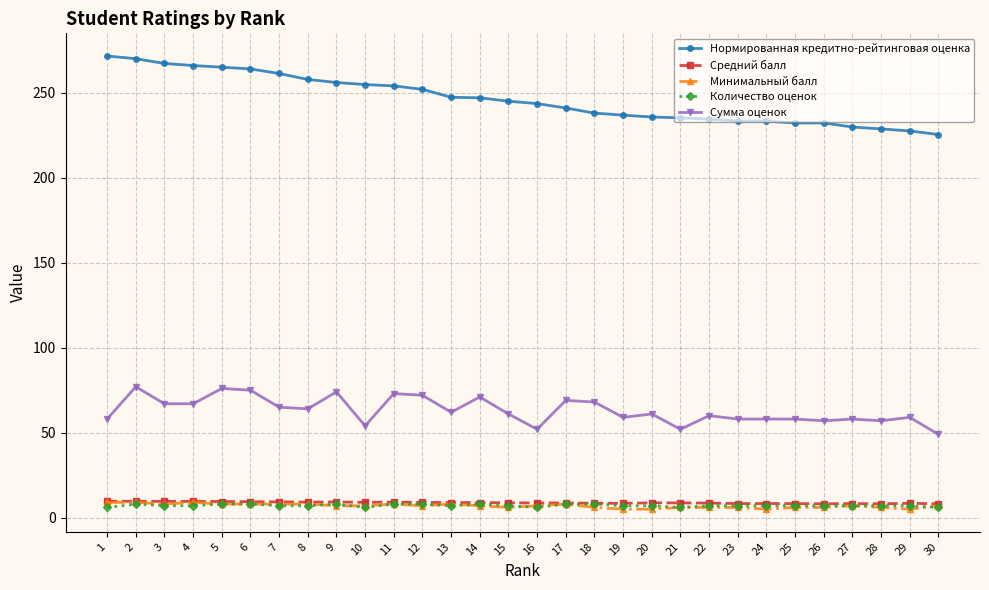

The Средний балл series shows 9.7 at 1. True or false?

True